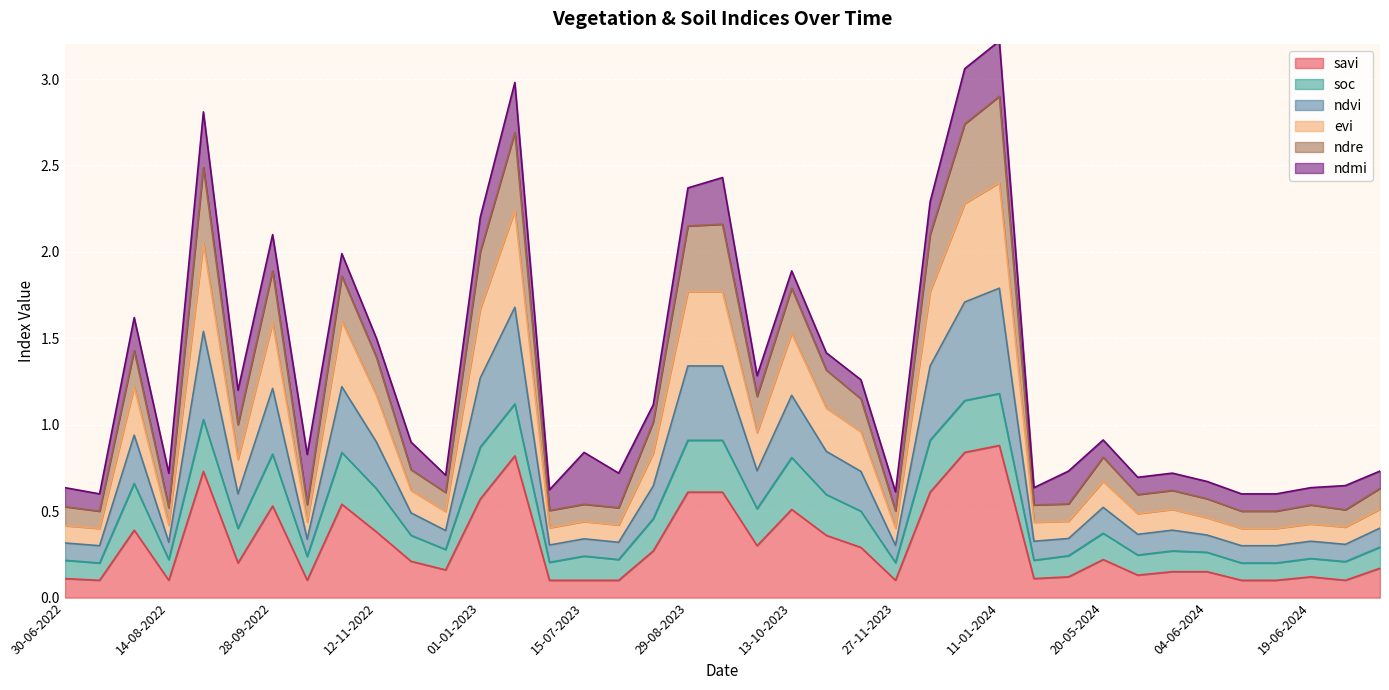

Does the chart display data point markers on the line(s)?

No